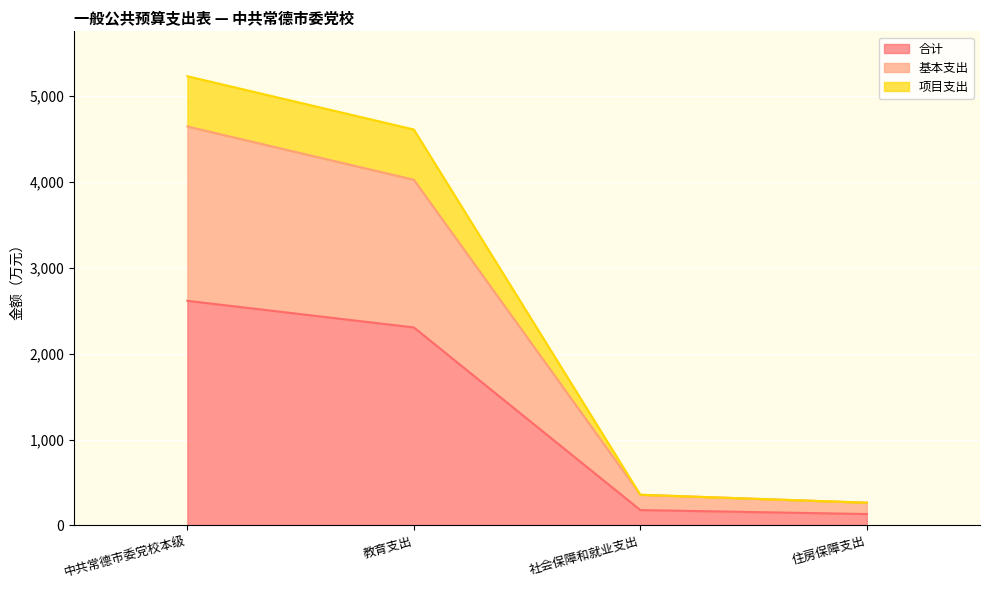

What is the smallest value displayed?

132.1